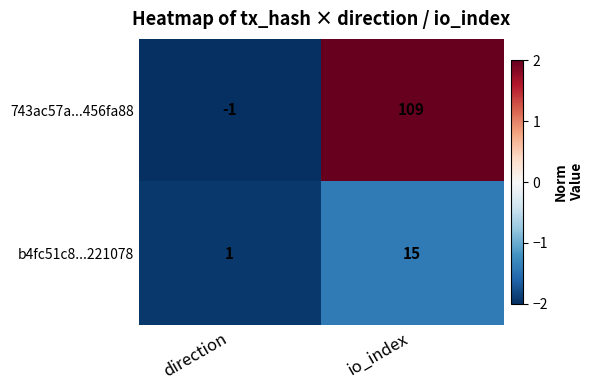

Count the number of data series in this chart.

2